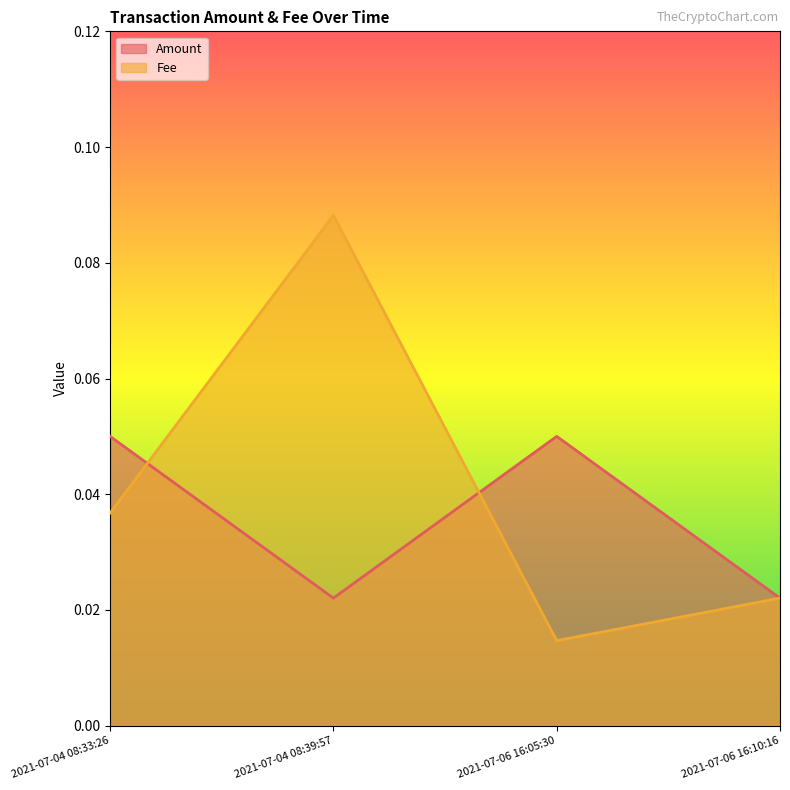

Where is Amount nearest to the value 0?

2021-07-04 08:39:57